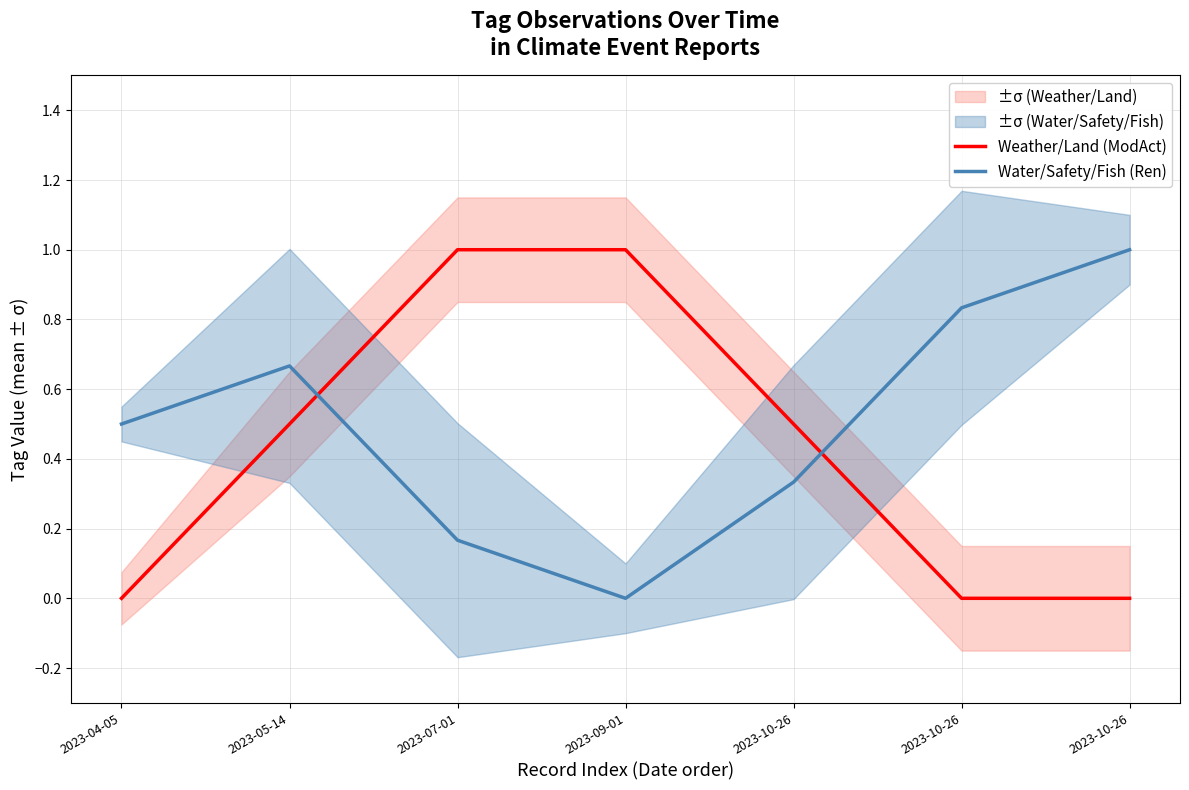

What is the sum of the Weather/Land (ModAct) values at 2023-10-26 and 2023-10-26?

0.5